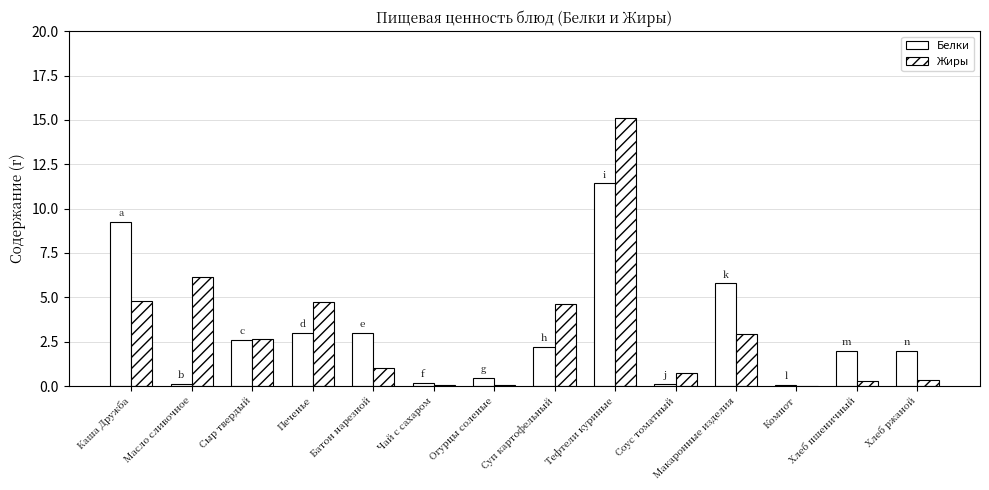

Reading left to right, extract all data points from this chart.

Белки: Каша Дружба=9.3	Масло сливочное=0.1	Сыр твердый=2.6	Печенье=3.0	Батон нарезной=3.0	Чай с сахаром=0.2	Огурцы соленые=0.5	Суп картофельный=2.2	Тефтели куриные=11.4	Соус томатный=0.1	Макаронные изделия=5.8	Компот=0.1	Хлеб пшеничный=2.0	Хлеб ржаной=2.0
Жиры: Каша Дружба=4.8	Масло сливочное=6.2	Сыр твердый=2.6	Печенье=4.7	Батон нарезной=1.0	Чай с сахаром=0.1	Огурцы соленые=0.1	Суп картофельный=4.6	Тефтели куриные=15.1	Соус томатный=0.8	Макаронные изделия=2.9	Компот=0.0	Хлеб пшеничный=0.3	Хлеб ржаной=0.4